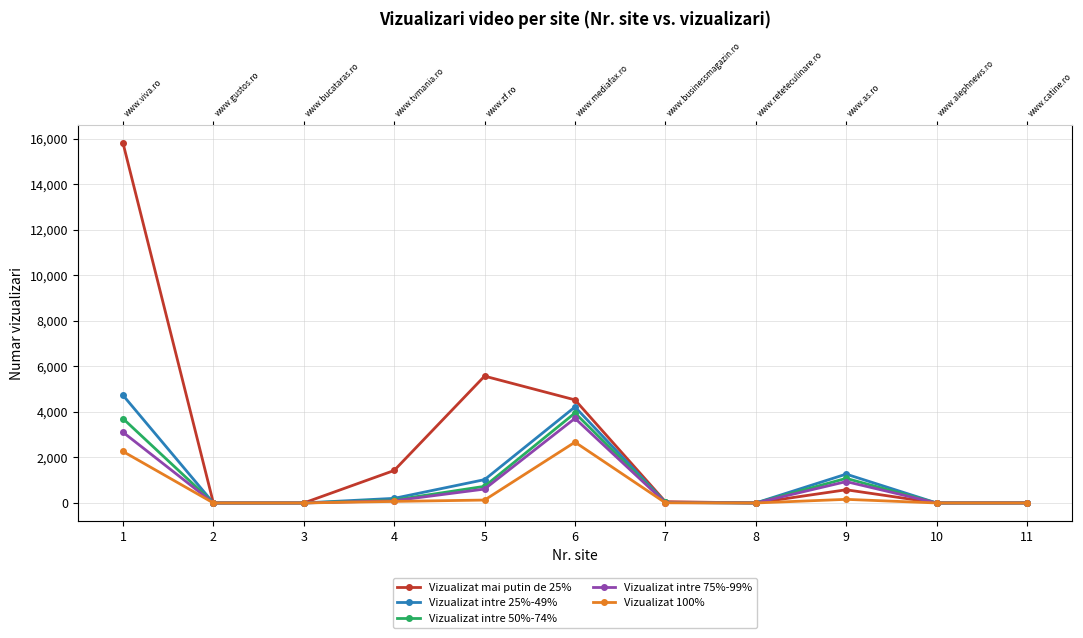

Which series has the widest spread of values?

Vizualizat mai putin de 25%